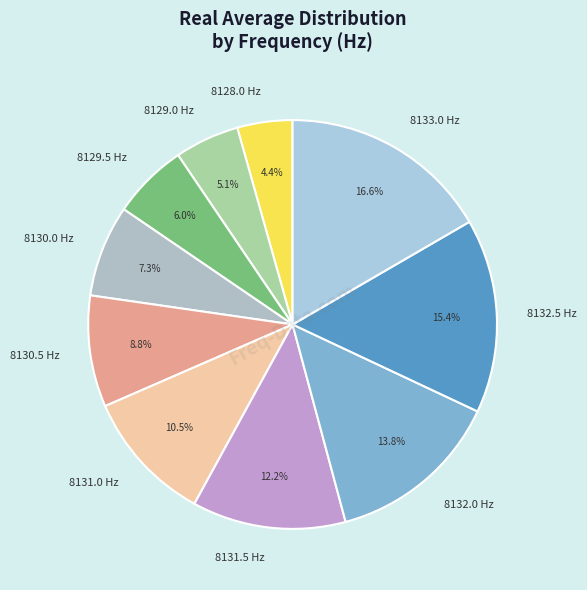

Is there a majority slice in this chart?

No